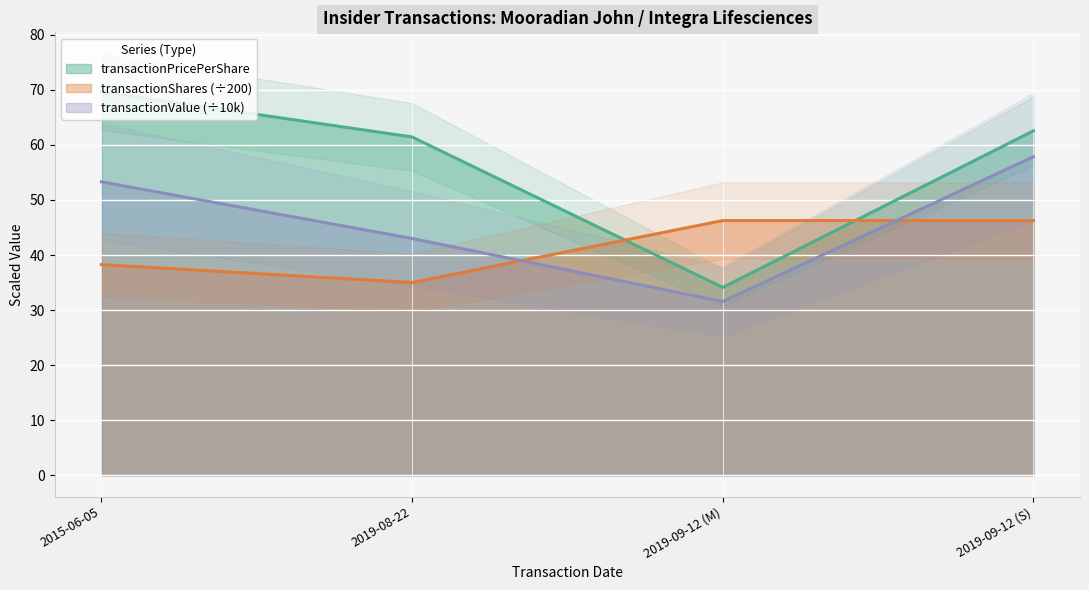

How many categories are shown in the chart?

4